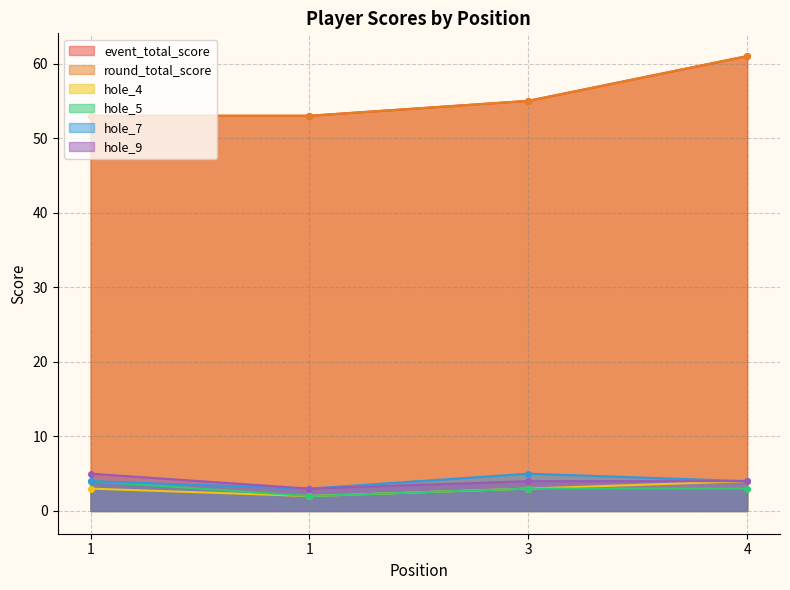

Between 1 and 3, which is larger?

3